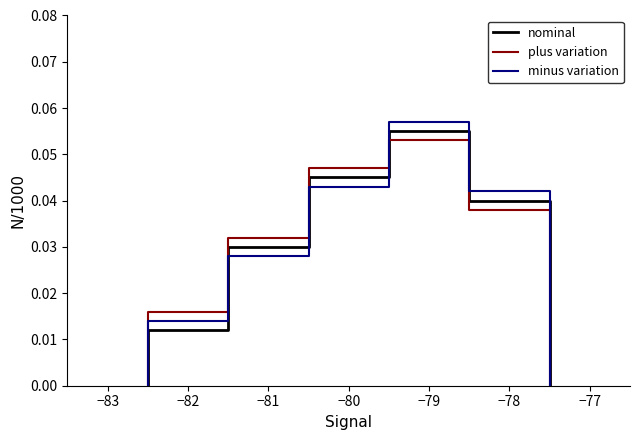

How many lines are shown in the chart?

3